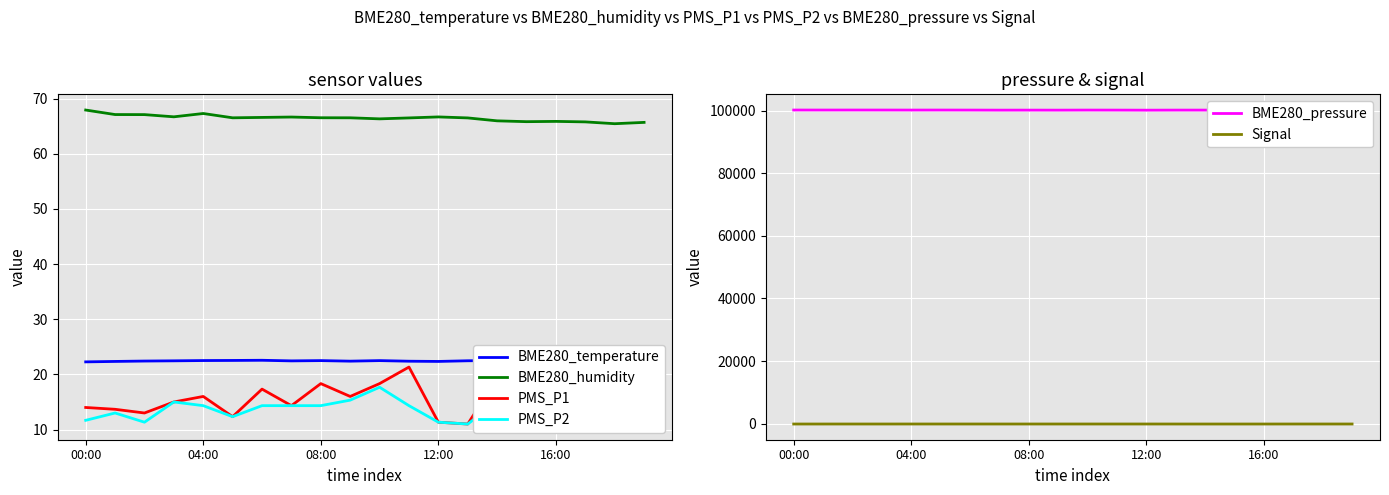

True or false: PMS_P2 has a value of 11.3 at 12:00.

True